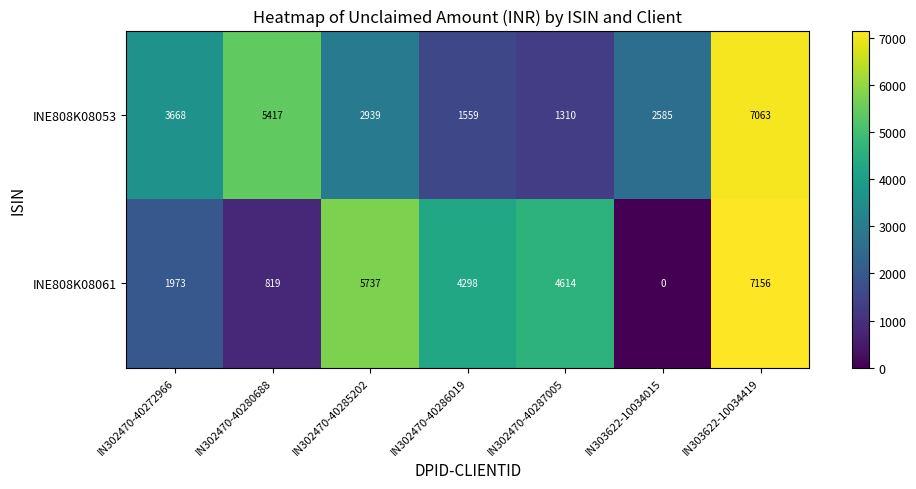

Rank the series at IN302470-40272966 from lowest to highest value.

INE808K08061, INE808K08053